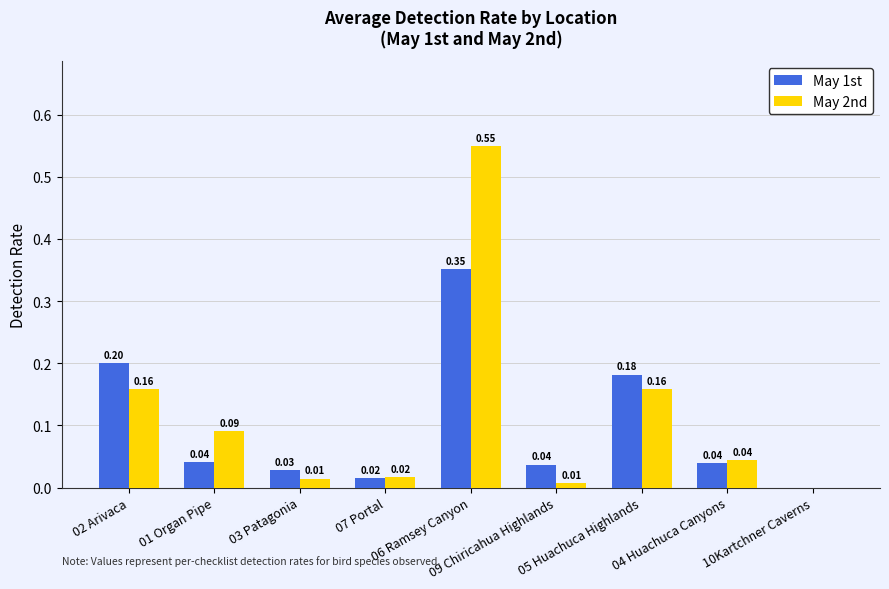

What is the sum of all May 2nd values?

1.0